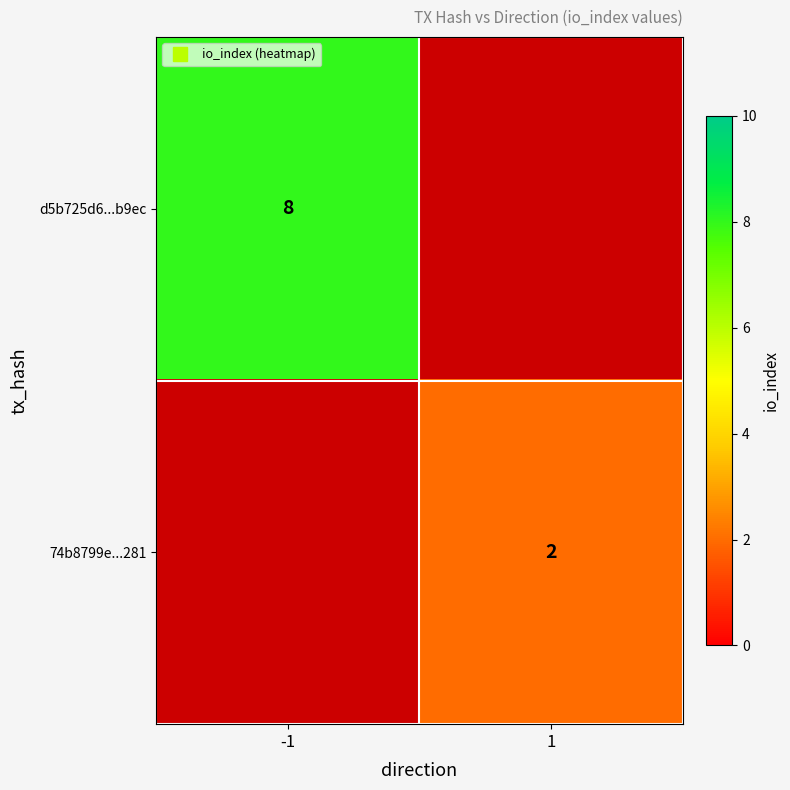

How many values in 74b8799e...281 are above zero?

1